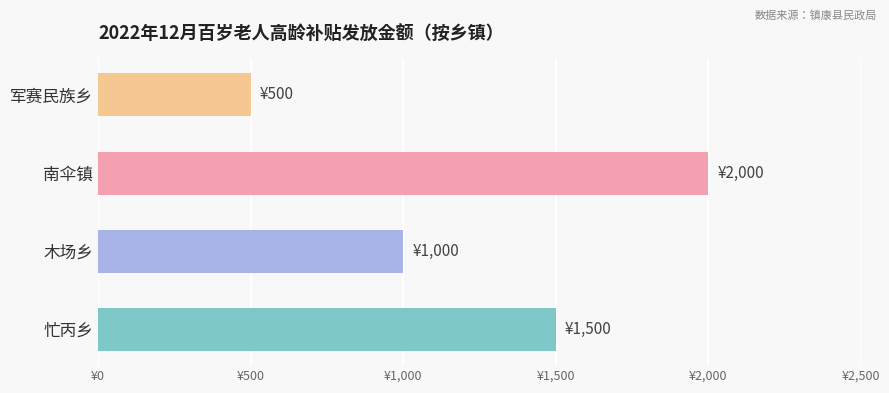

How many values exceed 1500?

1